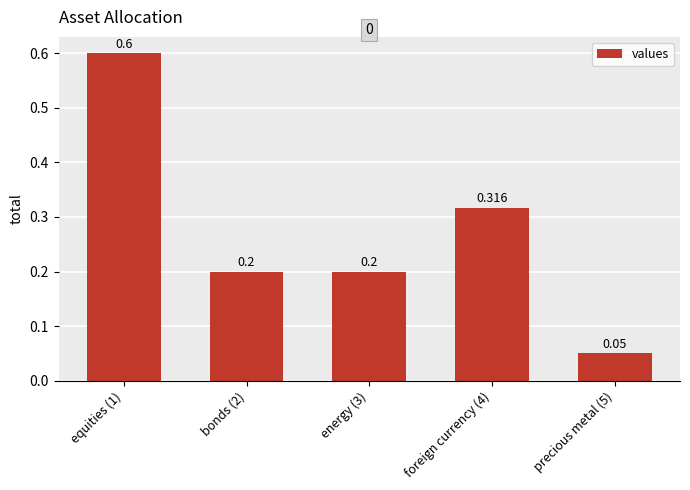

Are the bars grouped side by side (vs. stacked)?

No